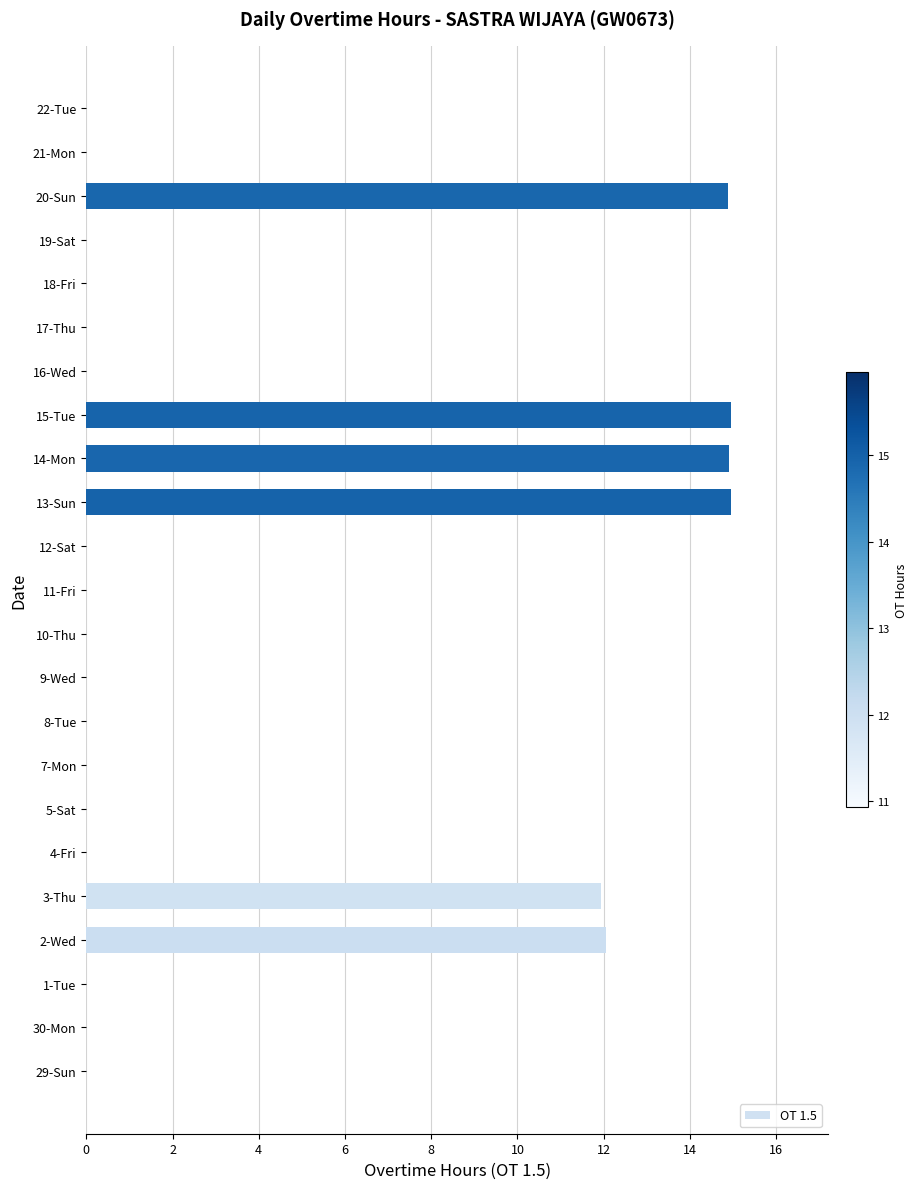

Are the bars grouped side by side (vs. stacked)?

No